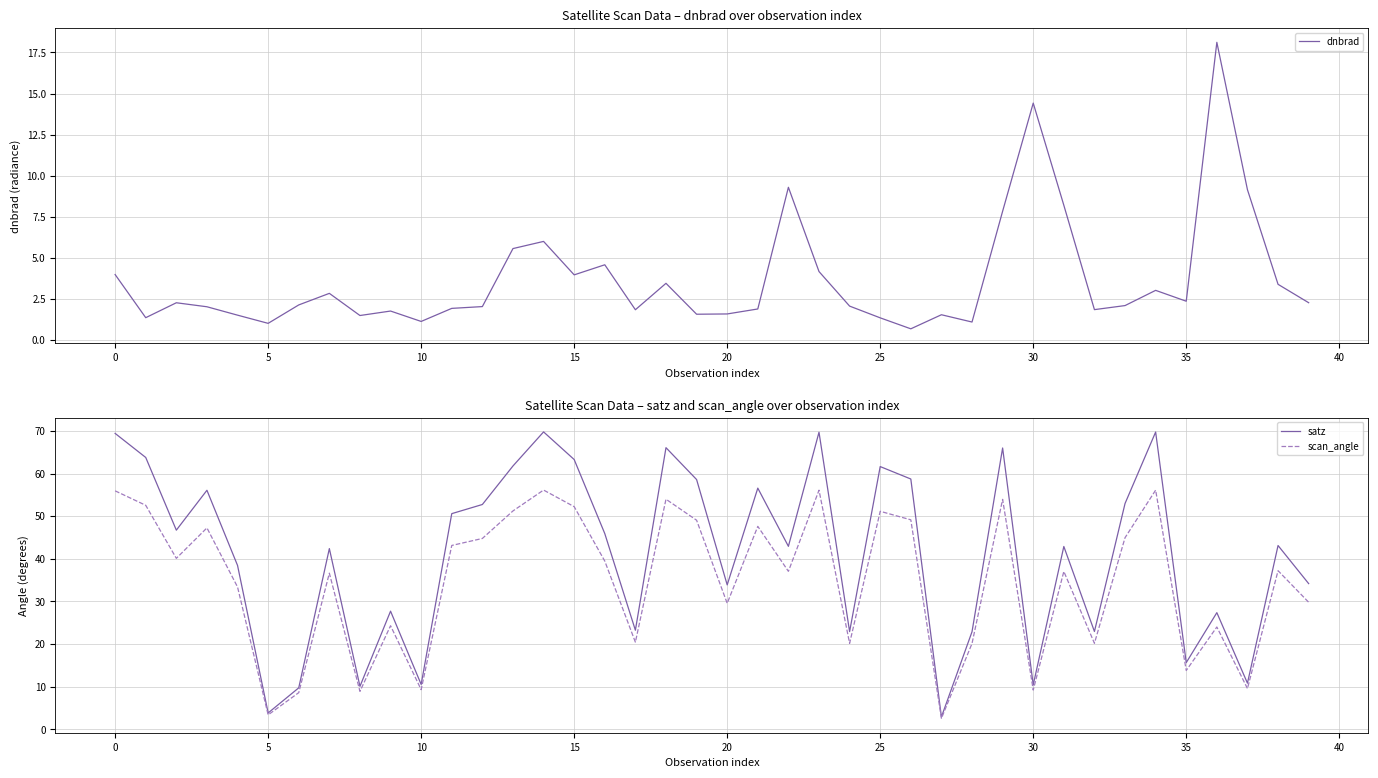

What are all the series names shown in the legend?

dnbrad, satz, scan_angle